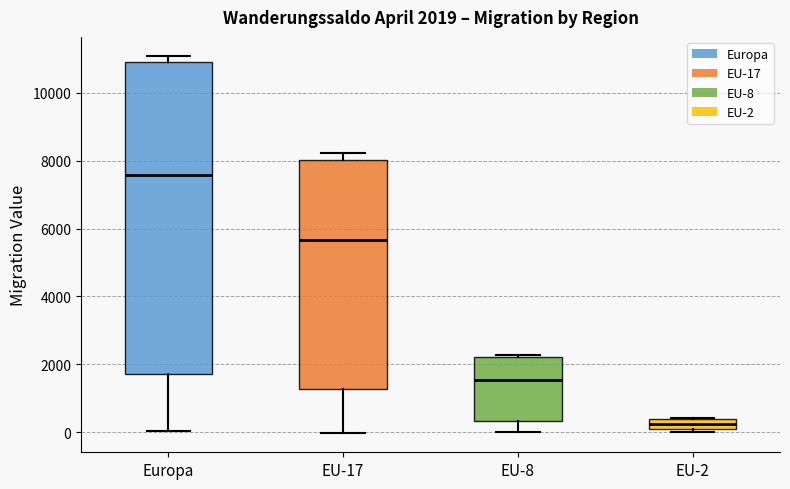

Which box's median line is the highest?

Europa